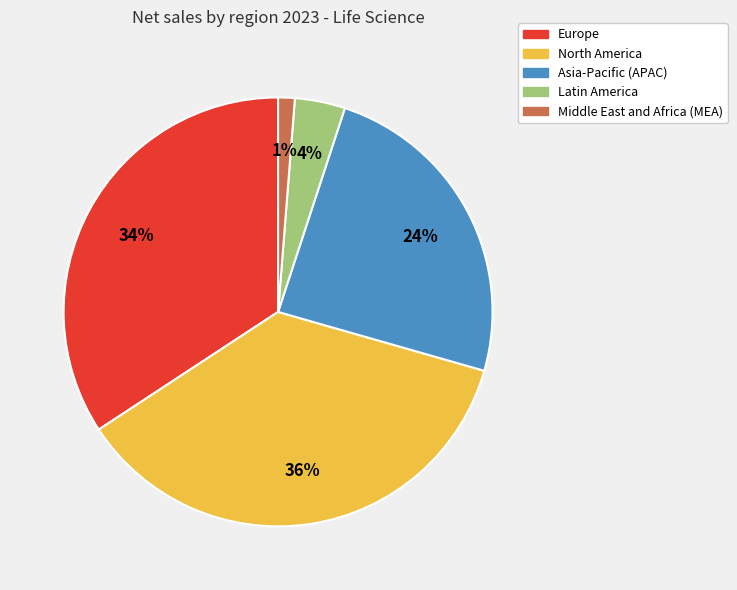

What is the smallest slice in the pie chart?

Middle East and Africa (MEA)